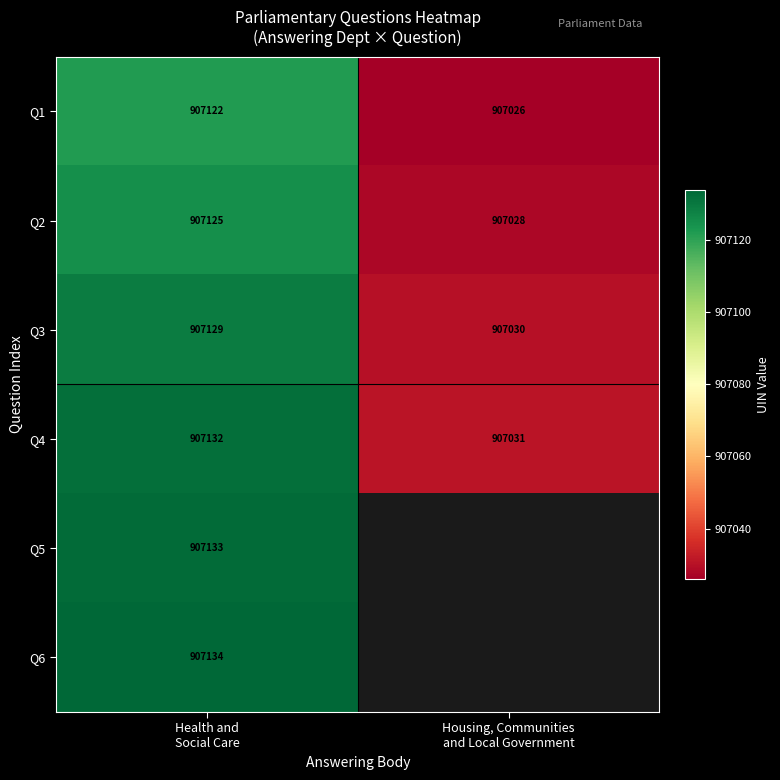

Which label corresponds to the largest value in the chart?

Health and
Social Care